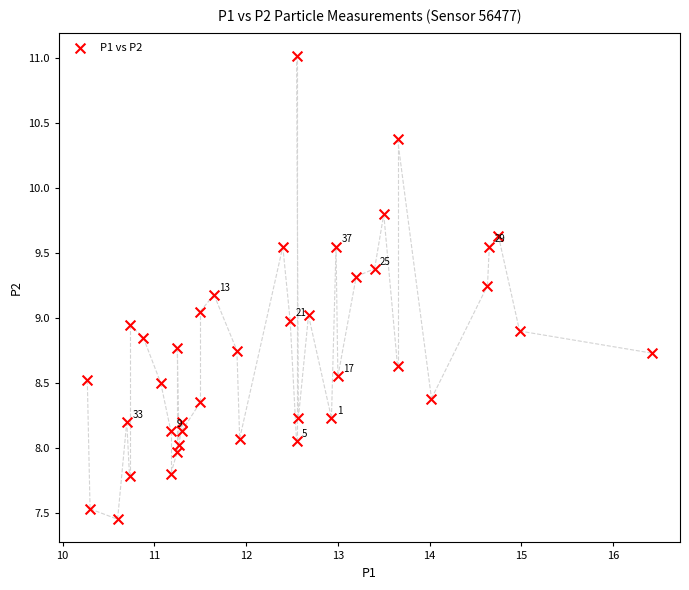

What is the range of X values (max minus min)?

6.2